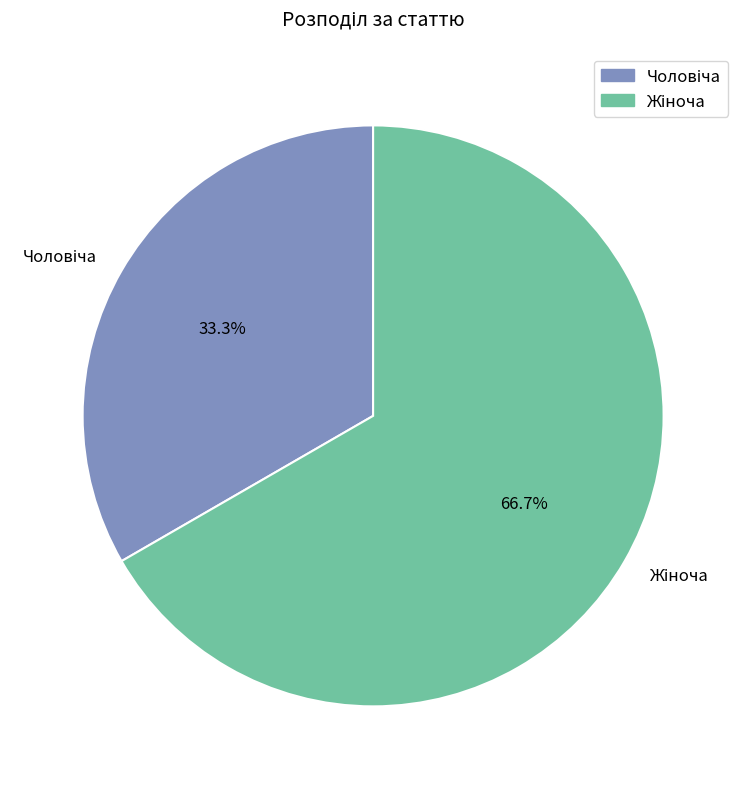

Does any single category account for the majority?

Yes